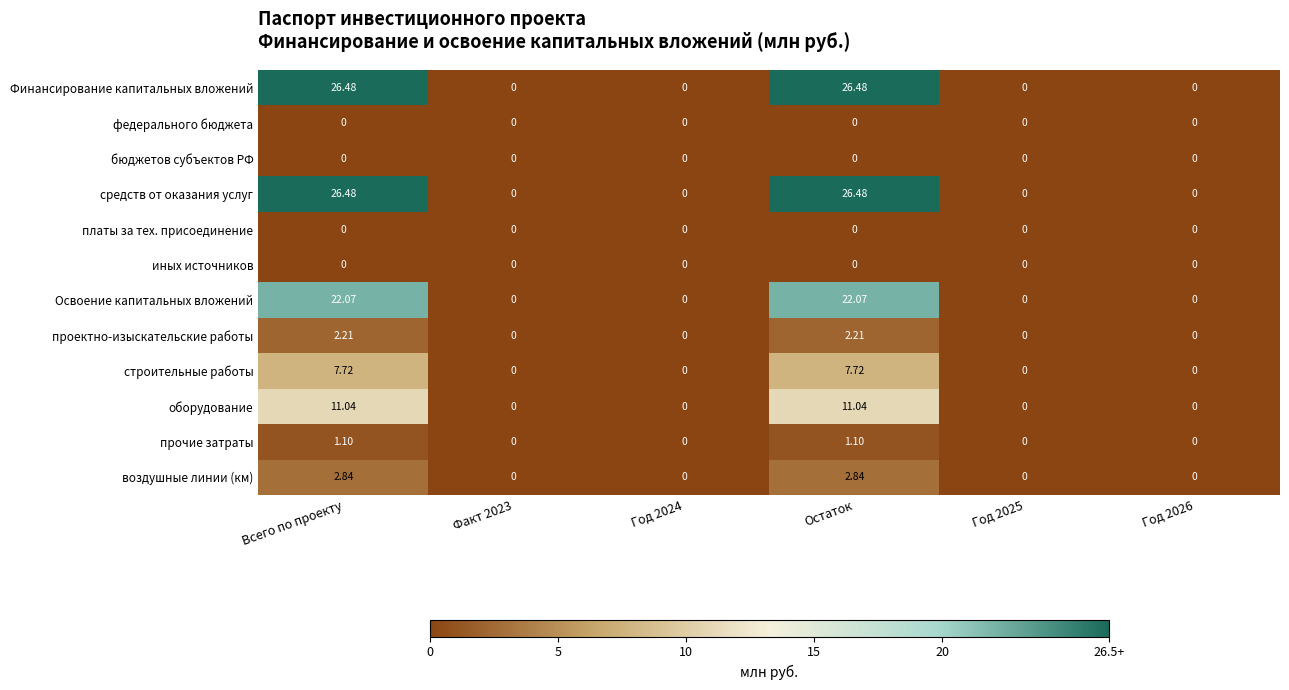

How many values in the средств от оказания услуг series exceed 0?

2